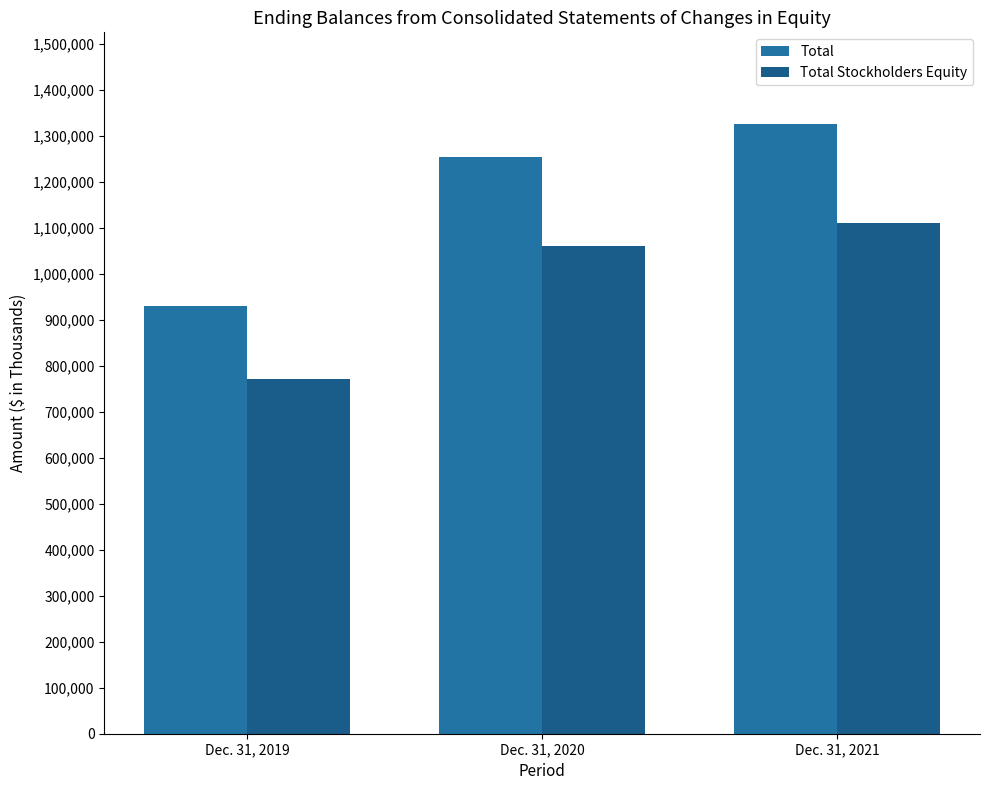

What is the value of the Total Stockholders Equity bar at the 1st from the left?

770972